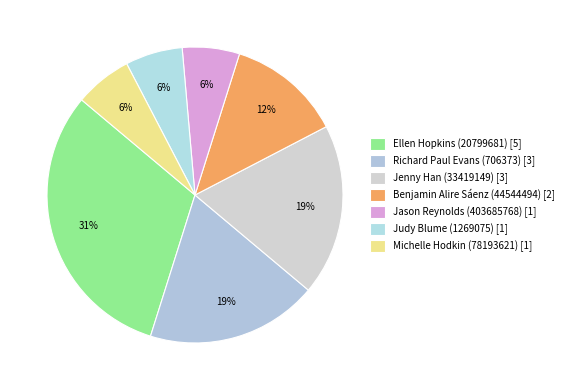

Which slice is the largest?

Ellen Hopkins (20799681)